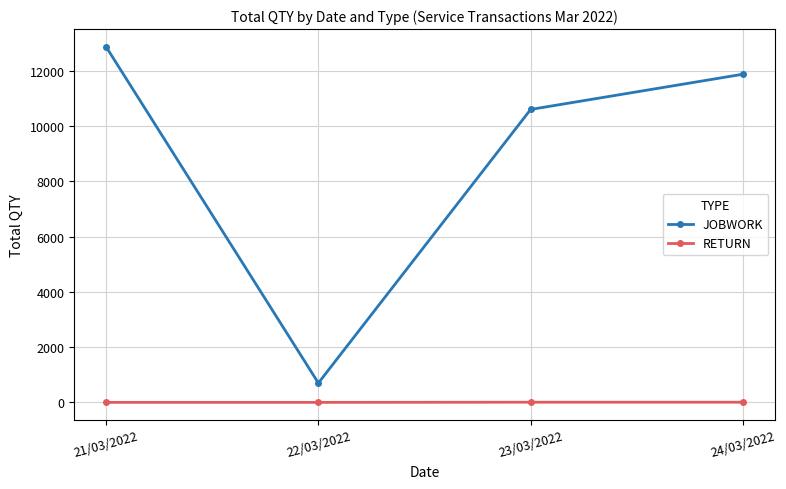

What is the spread (max minus min) of values at 22/03/2022?

700